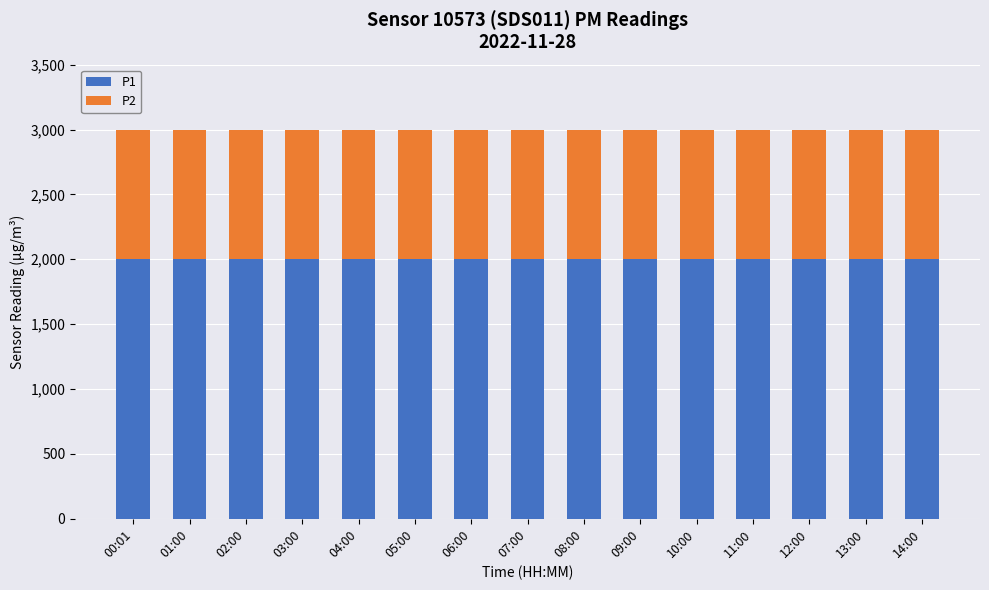

How many bars are there in total?

15